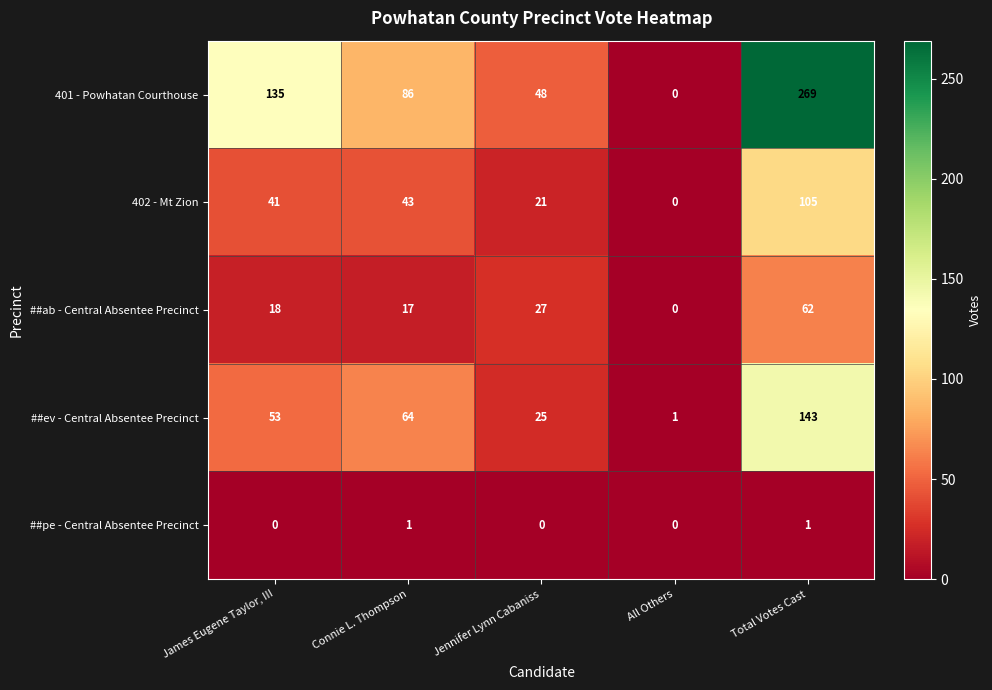

At Connie L. Thompson, list the series in order from largest to smallest.

401 - Powhatan Courthouse, ##ev - Central Absentee Precinct, 402 - Mt Zion, ##ab - Central Absentee Precinct, ##pe - Central Absentee Precinct